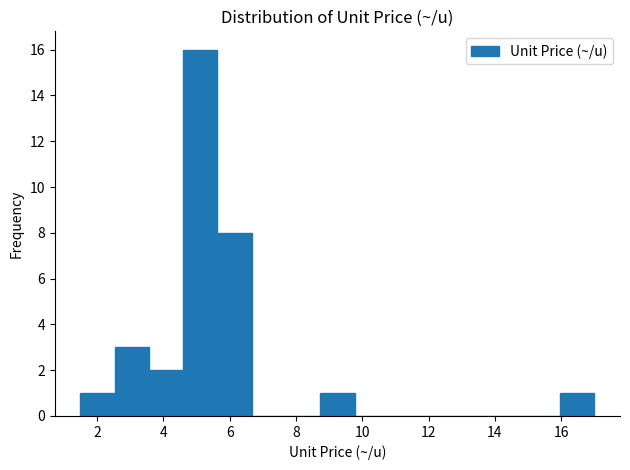

Reading left to right, list every bar in this chart as the range it spans on the x-axis followed by its height. Neither the bar edges nor the heights are printed on the chart, so give them approximately, as read against the axes.

1.6 to 2.6: 1
2.6 to 3.6: 3
3.6 to 4.6: 2
4.6 to 5.6: 16
5.6 to 6.6: 8
6.6 to 7.8: 0
7.8 to 8.8: 0
8.8 to 9.8: 1
9.8 to 10.8: 0
10.8 to 11.8: 0
11.8 to 12.8: 0
12.8 to 14.0: 0
14.0 to 15.0: 0
15.0 to 16.0: 0
16.0 to 17.0: 1